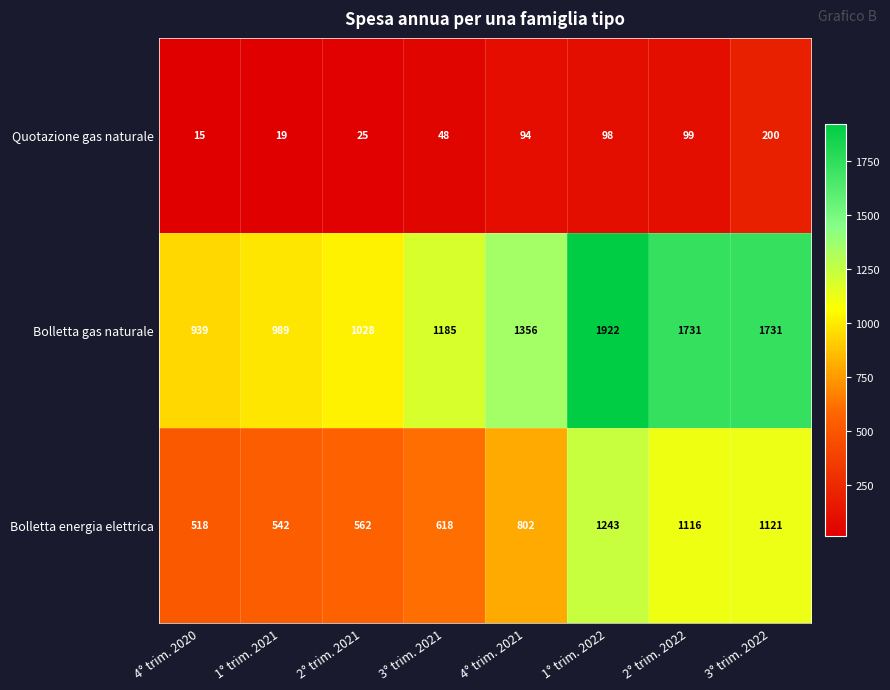

List the series in order of their overall mean, lowest first.

Quotazione gas naturale, Bolletta energia elettrica, Bolletta gas naturale